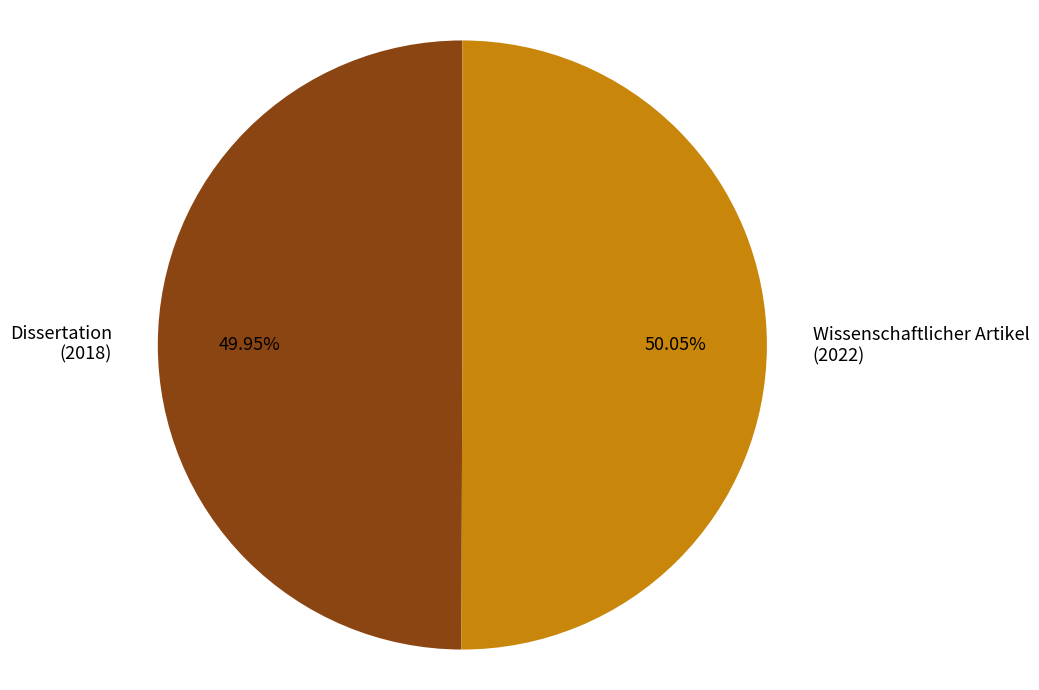

Approximately how many times larger is the value at Dissertation (2018) compared to Wissenschaftlicher Artikel (2022)?

1.0